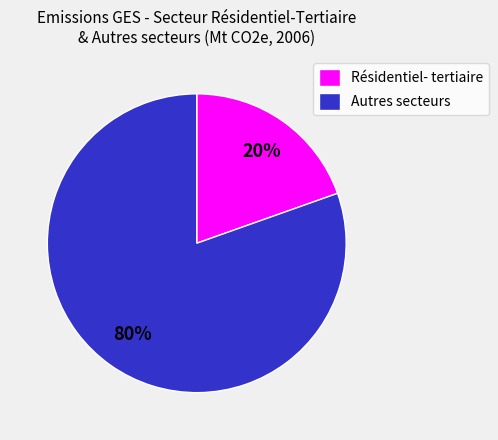

Which slice is the smallest?

Résidentiel- tertiaire